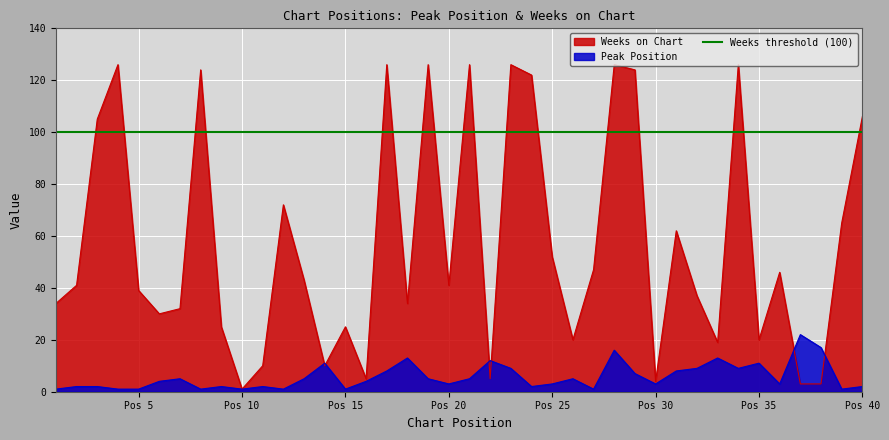

How many lines are shown in the chart?

2